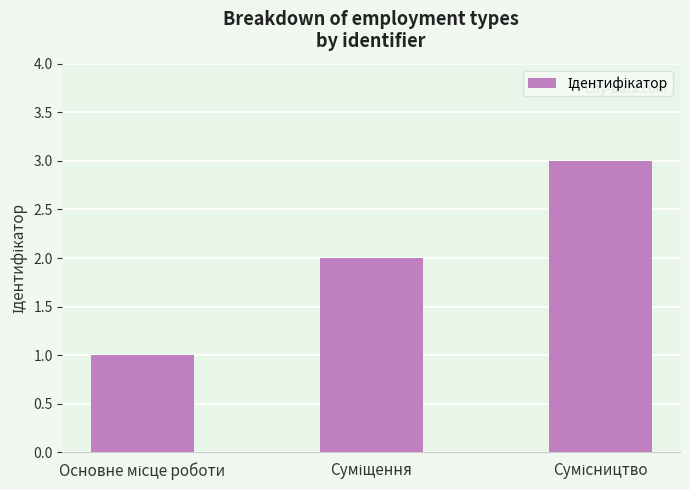

How many bars are there in total?

3